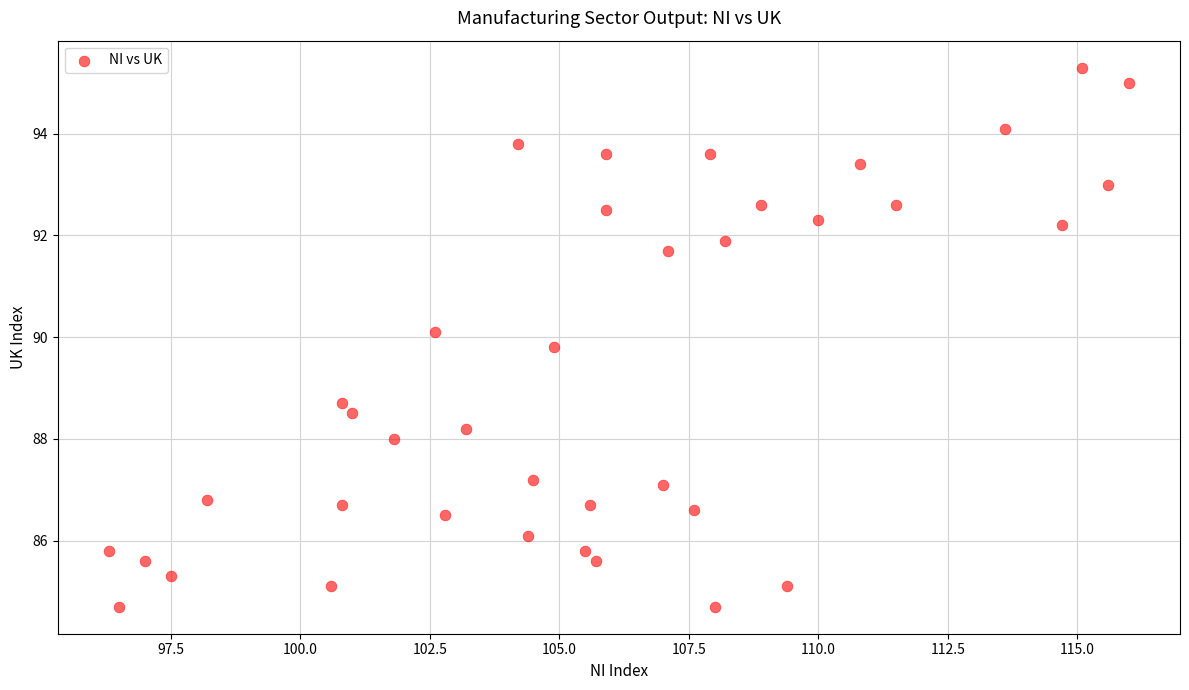

What is the range of X values (max minus min)?

19.7